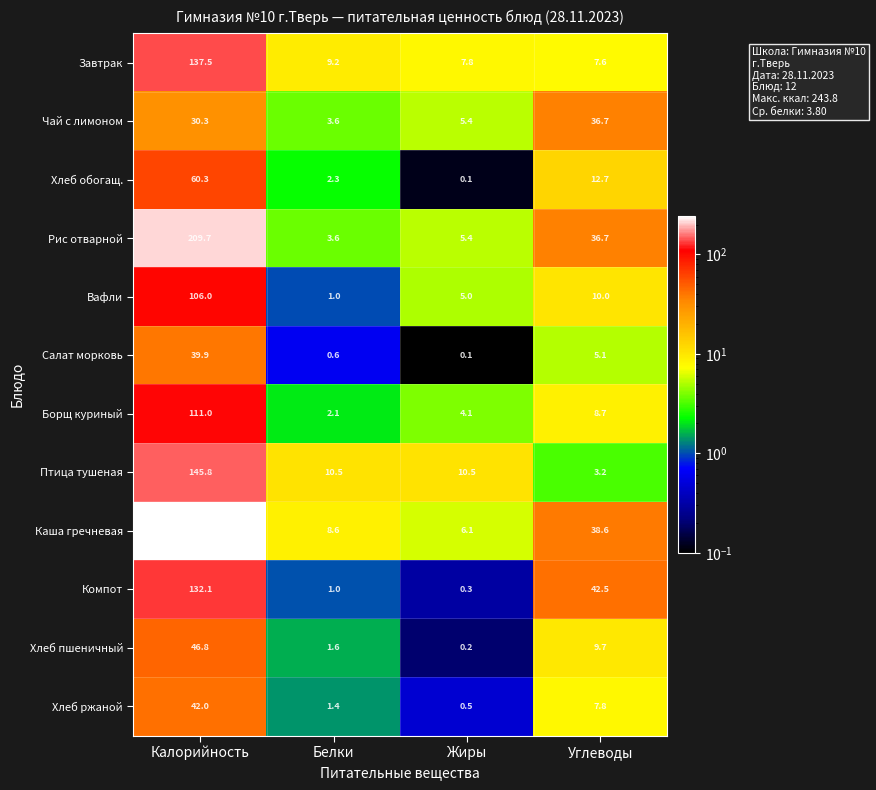

What is the difference between the highest and lowest values at Белки?

9.9